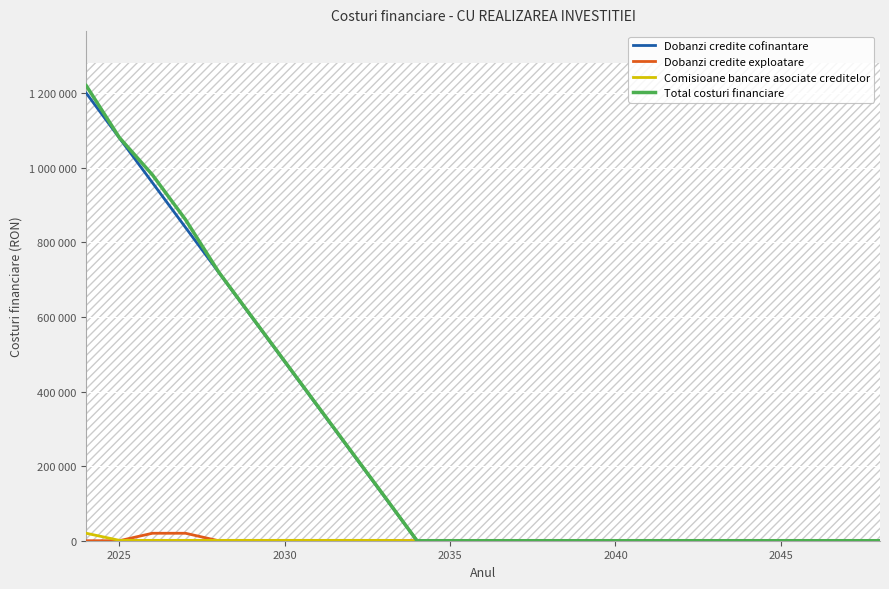

What are all the series names shown in the legend?

Dobanzi credite cofinantare, Dobanzi credite exploatare, Comisioane bancare asociate creditelor, Total costuri financiare